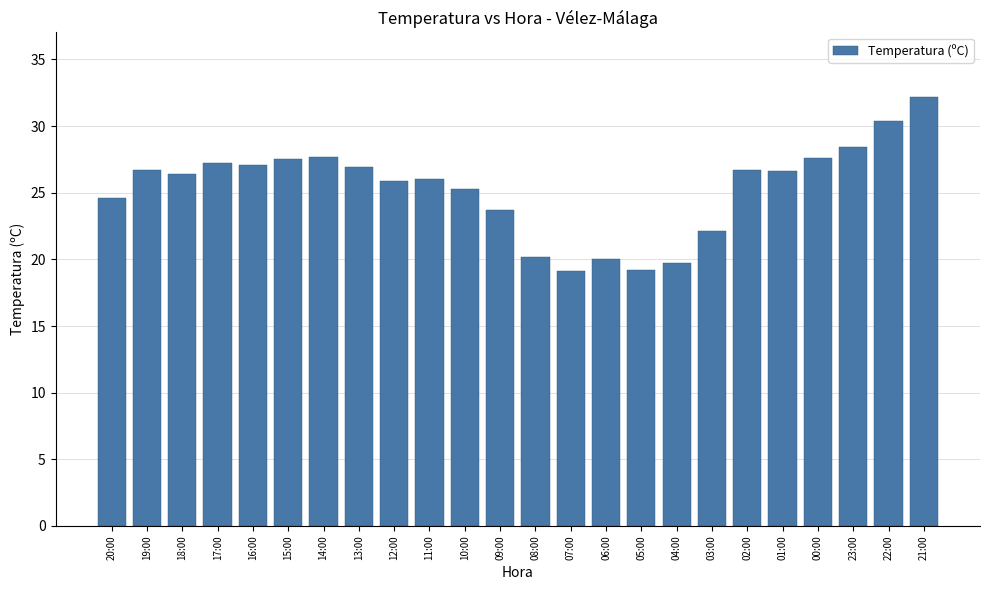

Is it true that the value at 21:00 is 32.2?

True